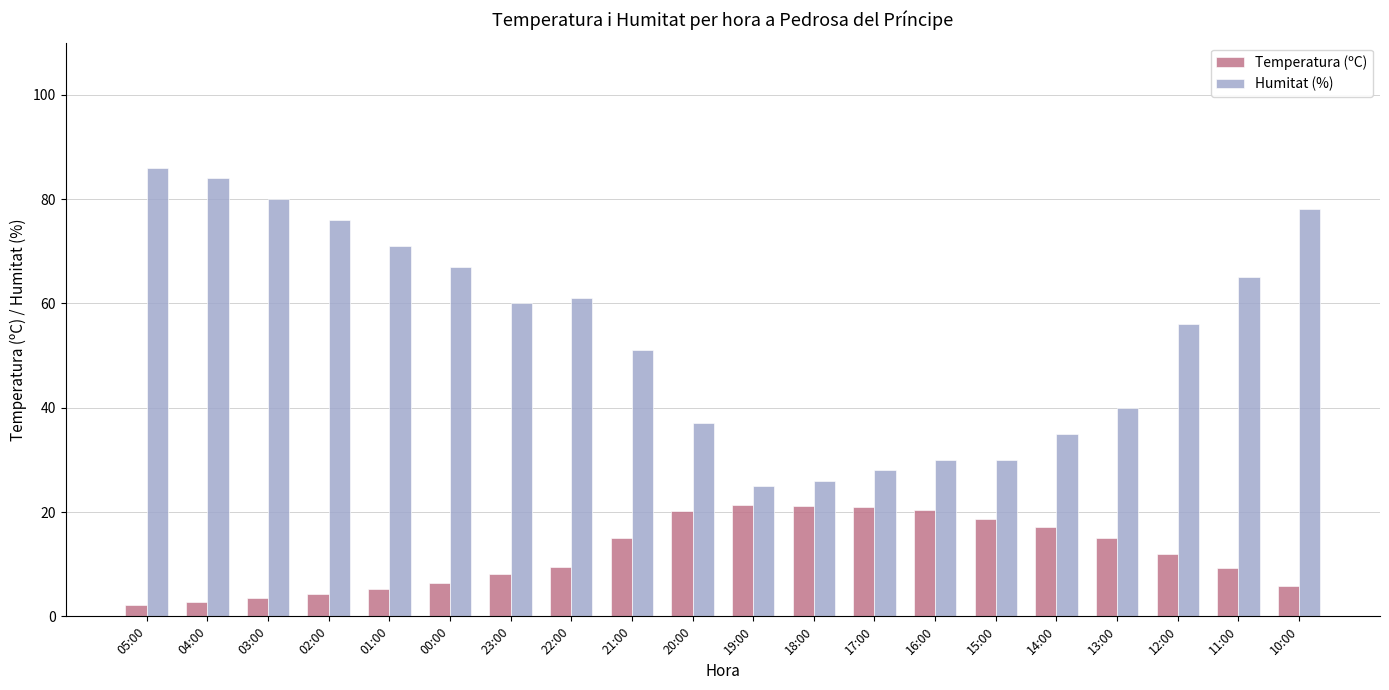

What is the minimum value shown in the chart?

2.1